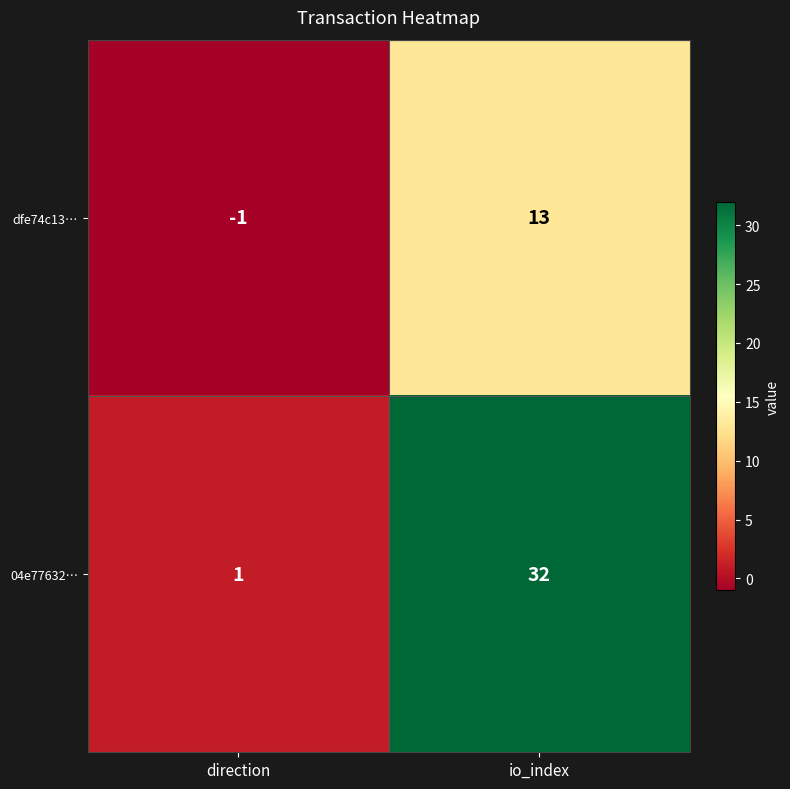

What is the difference between the 04e77632… values at io_index and direction?

31